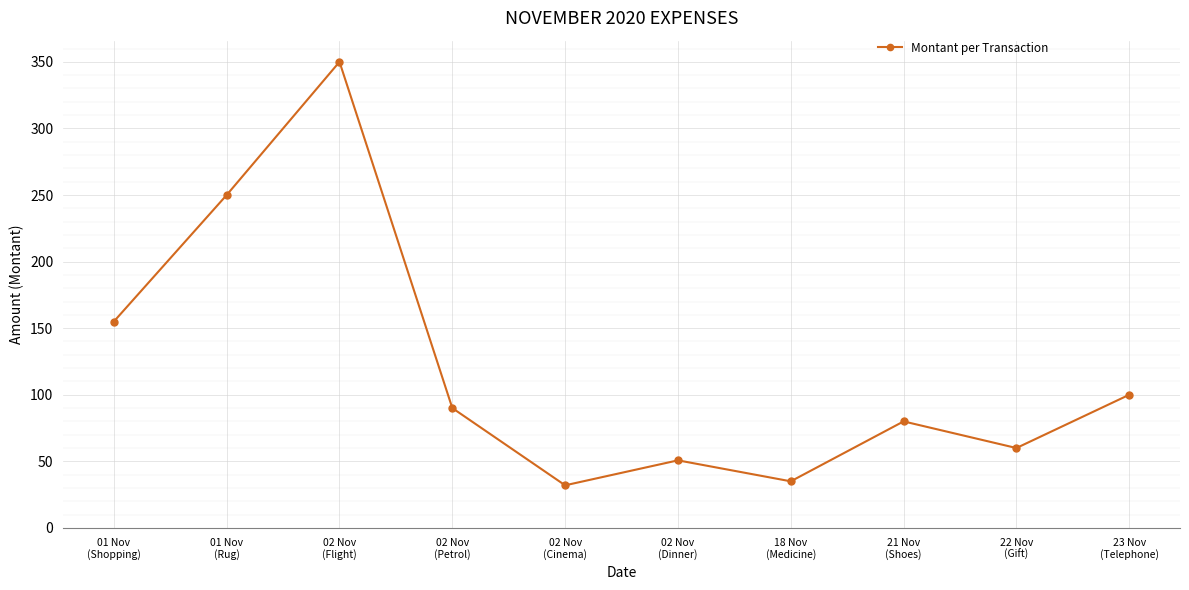

List the labels in order of value, largest first.

02 Nov
(Flight), 01 Nov
(Rug), 01 Nov
(Shopping), 23 Nov
(Telephone), 02 Nov
(Petrol), 21 Nov
(Shoes), 22 Nov
(Gift), 02 Nov
(Dinner), 18 Nov
(Medicine), 02 Nov
(Cinema)